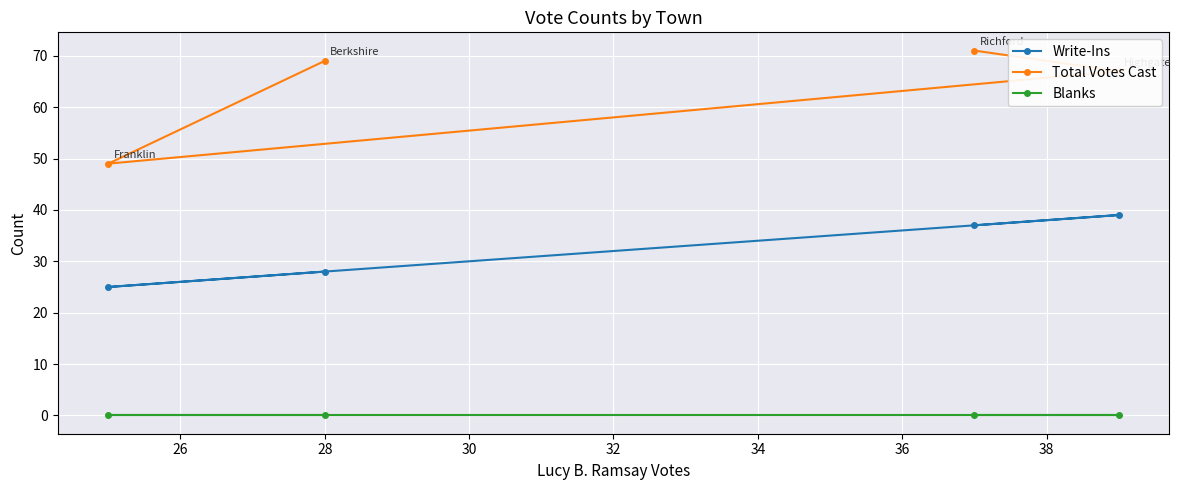

True or false: Blanks and Total Votes Cast cross at least once.

False